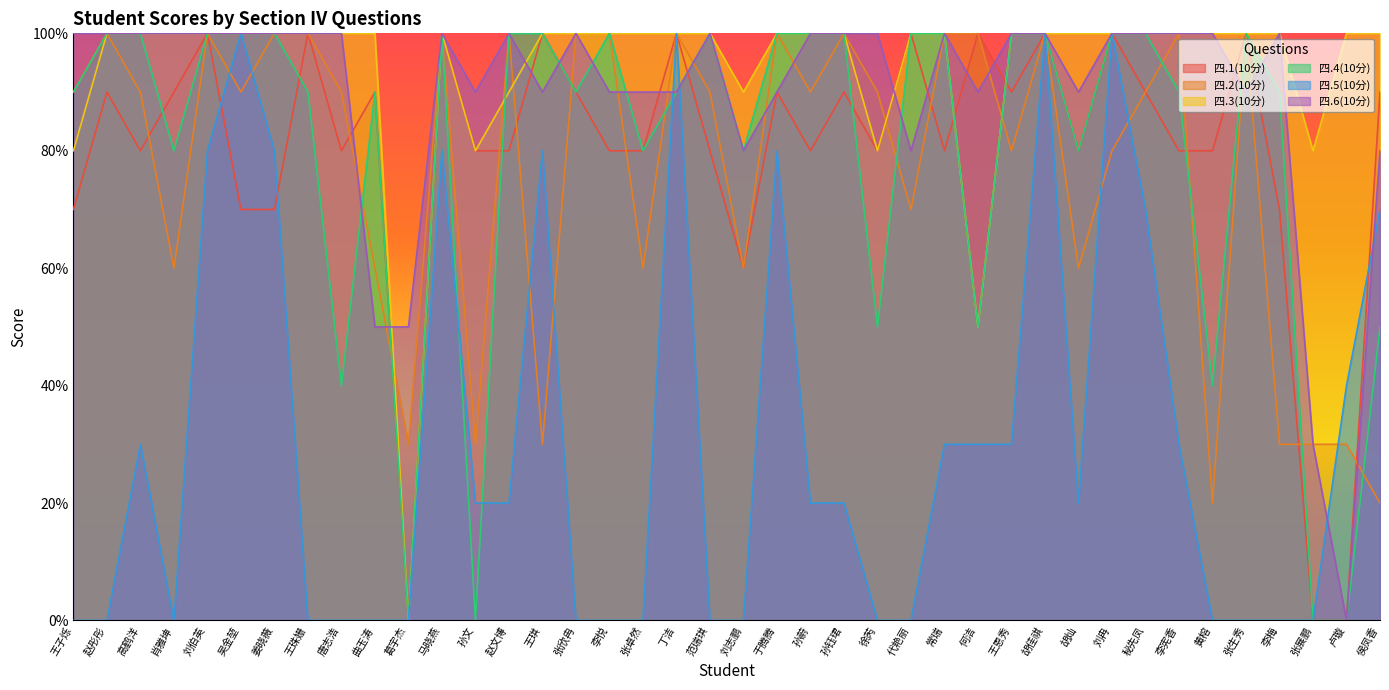

The value of 四.4(10分) at 张生秀 is 14. True or false?

False